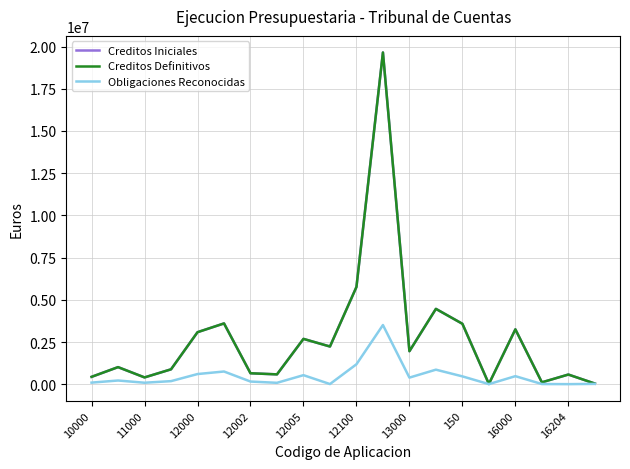

Does the chart have visible grid lines?

Yes